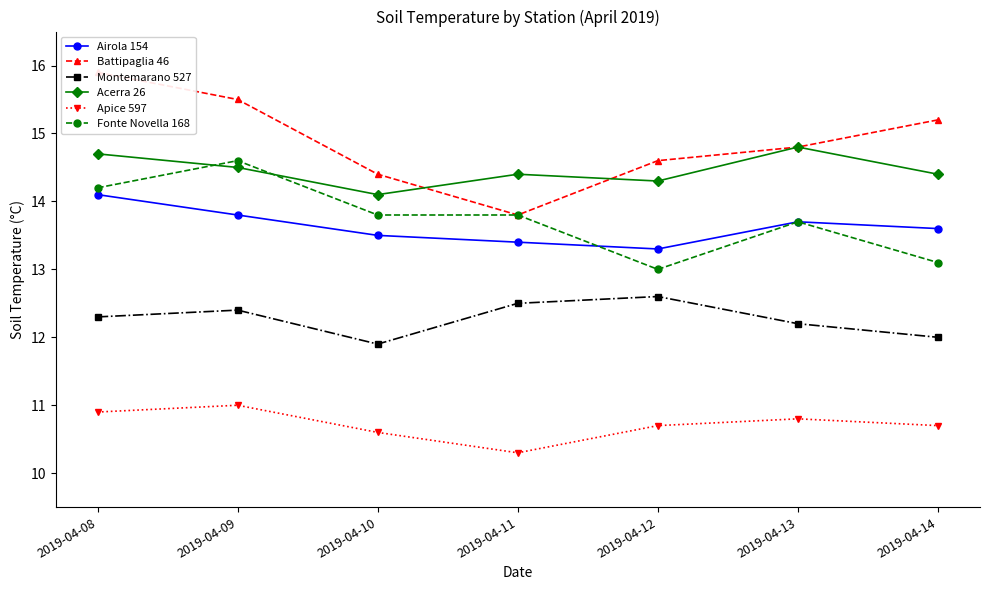

What is the value of the Battipaglia 46 point at the 7th from the left?

15.2